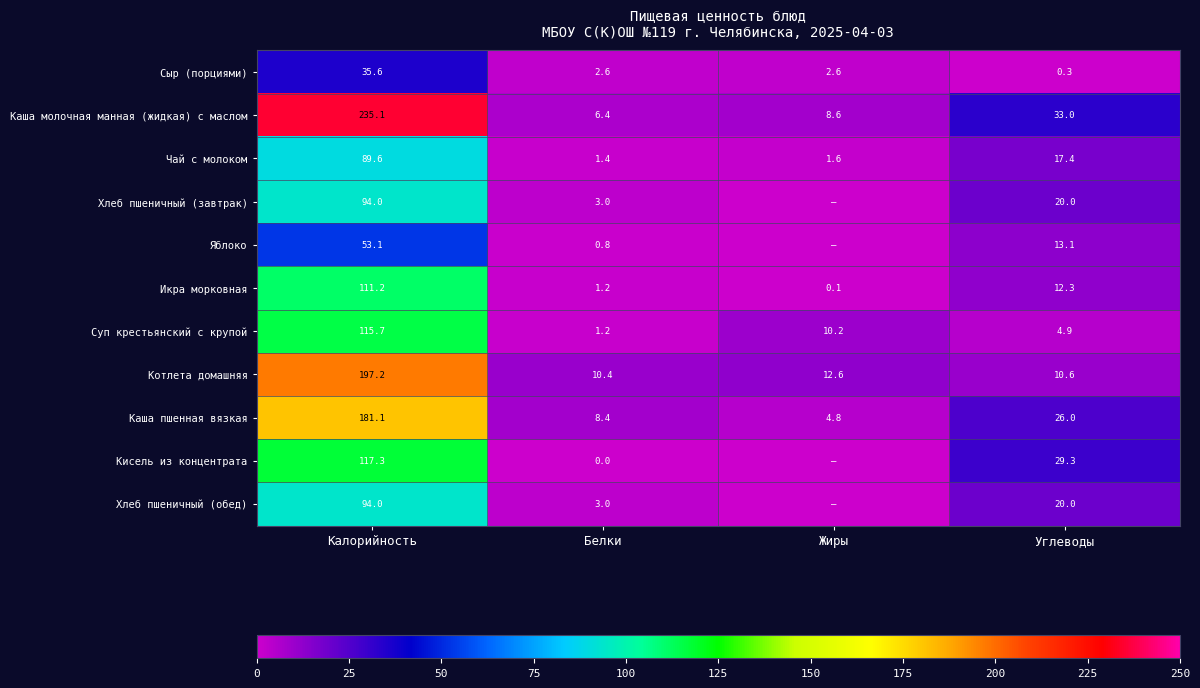

Between Калорийность and Углеводы, which series saw the biggest shift?

Каша молочная манная (жидкая) с маслом